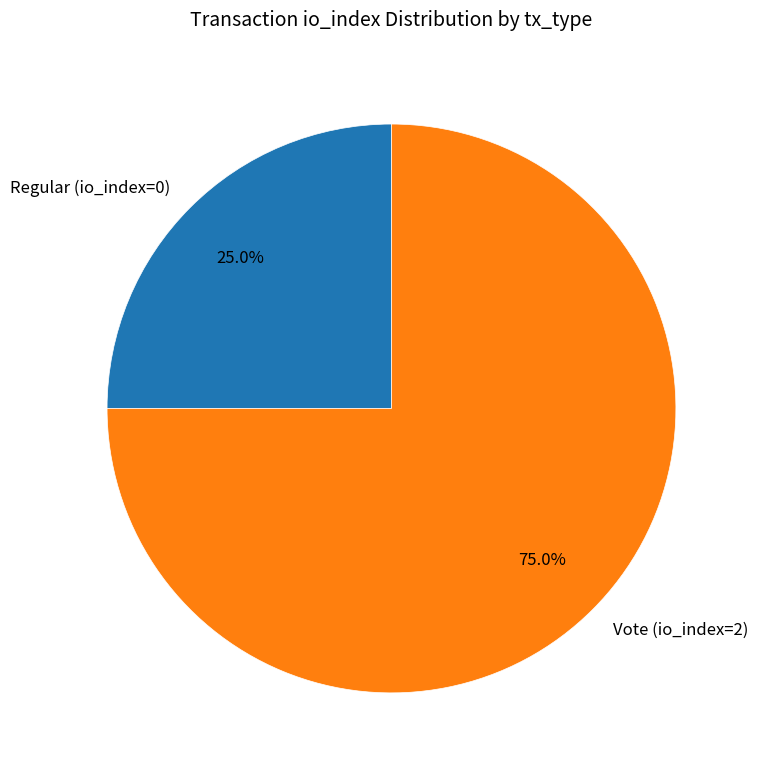

Which slice is the smallest?

Regular (io_index=0)